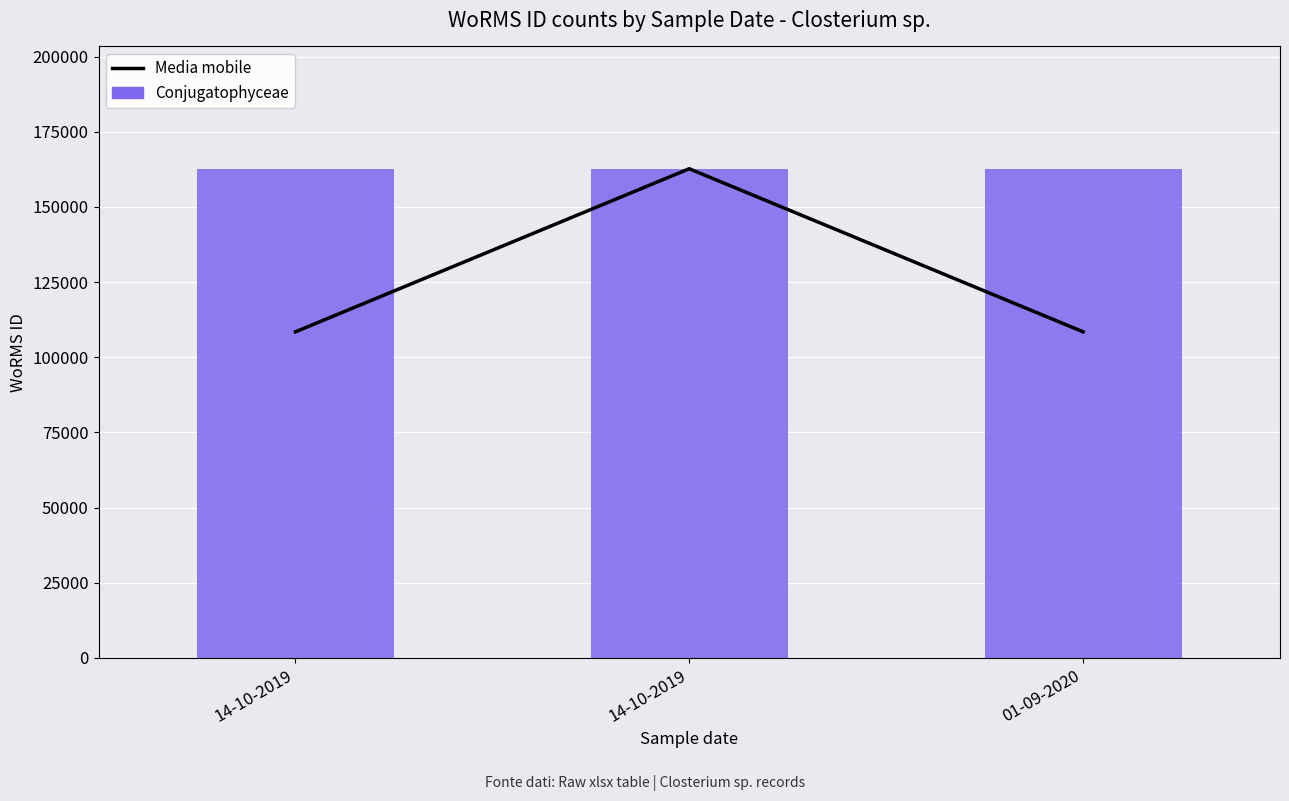

Reading left to right, transcribe all the data shown in this chart.

Media mobile: 108483.3	162725.0	108483.3
Conjugatophyceae: 162725.0	162725.0	162725.0